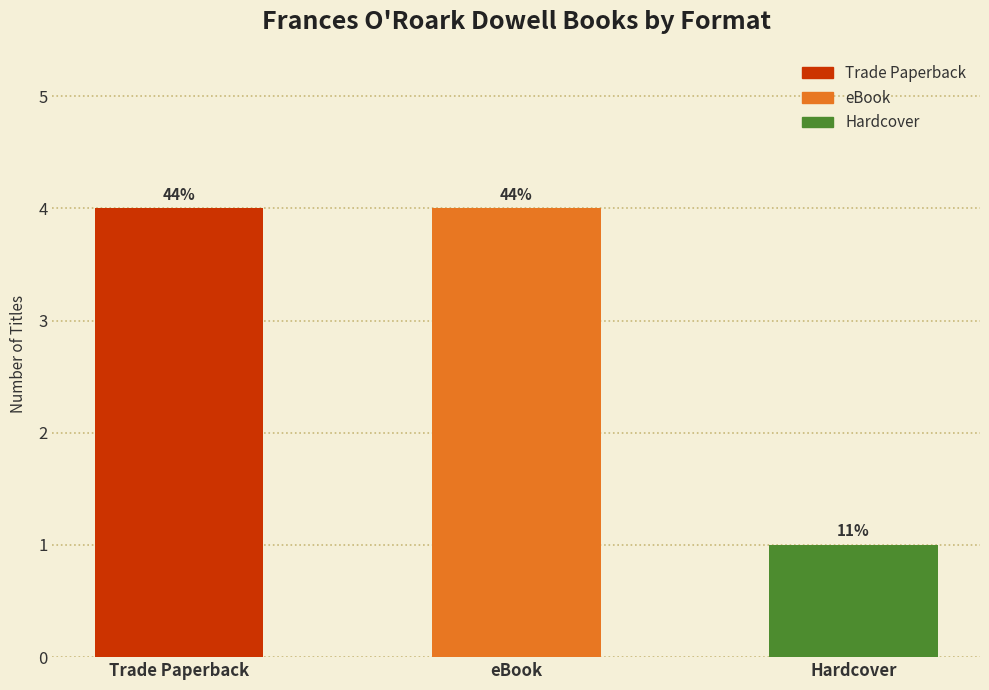

How many bars are there in total?

3